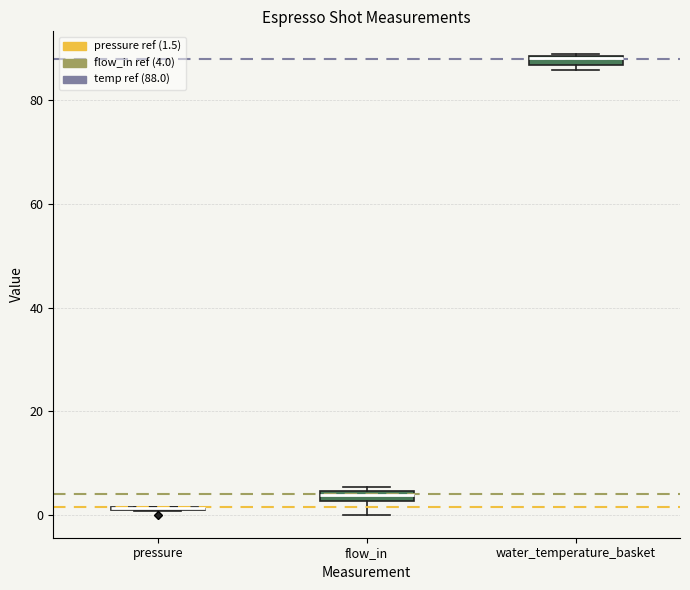

Where is the lower edge of the box for water_temperature_basket on the y-axis? The values are not printed on the chart, so give them approximately, as read against the axis.

86